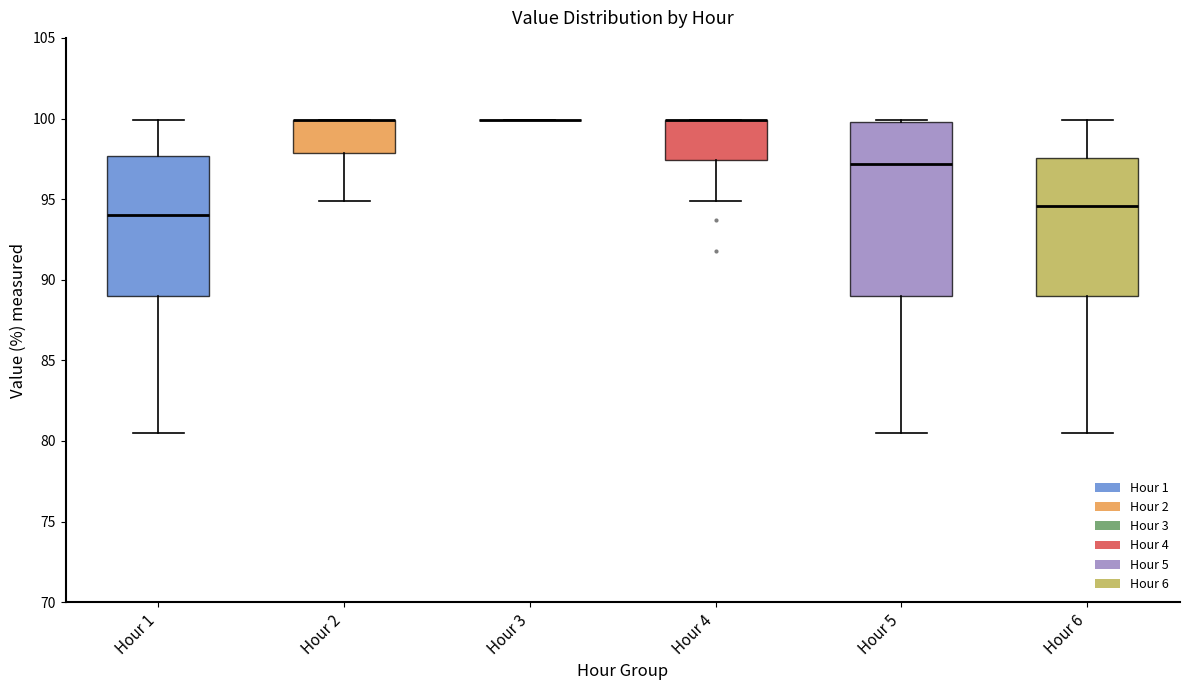

Reading left to right, transcribe this box plot: for each box, give where its median line is, the range the box spans, and where its two whiskers end, as read against the y-axis. The values are not printed on the chart, so give them approximately, as read against the axis.

Hour 1: median 94.0, box 89.0 to 97.5, whiskers 80.5 to 100.0
Hour 2: median 100.0 (drawn on the box's upper edge), box 98.0 to 100.0, whiskers 95.0 to 100.0
Hour 3: box collapsed to a line at 100.0, whiskers 100.0 to 100.0
Hour 4: median 100.0 (drawn on the box's upper edge), box 97.5 to 100.0, whiskers 95.0 to 100.0
Hour 5: median 97.0, box 89.0 to 100.0, whiskers 80.5 to 100.0
Hour 6: median 94.5, box 89.0 to 97.5, whiskers 80.5 to 100.0